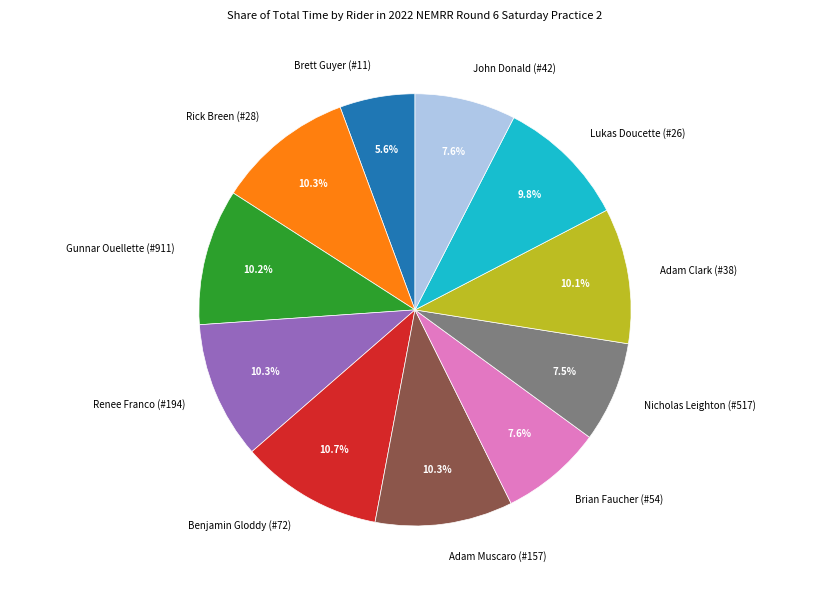

To the nearest percent, what is the average slice percentage?

9%